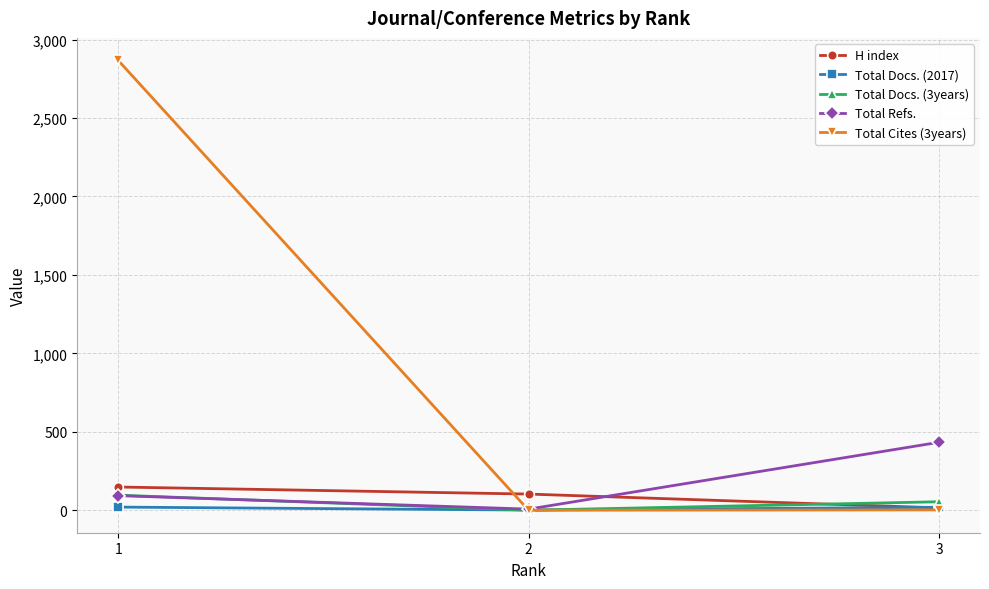

At which label does H index first exceed 103?

1